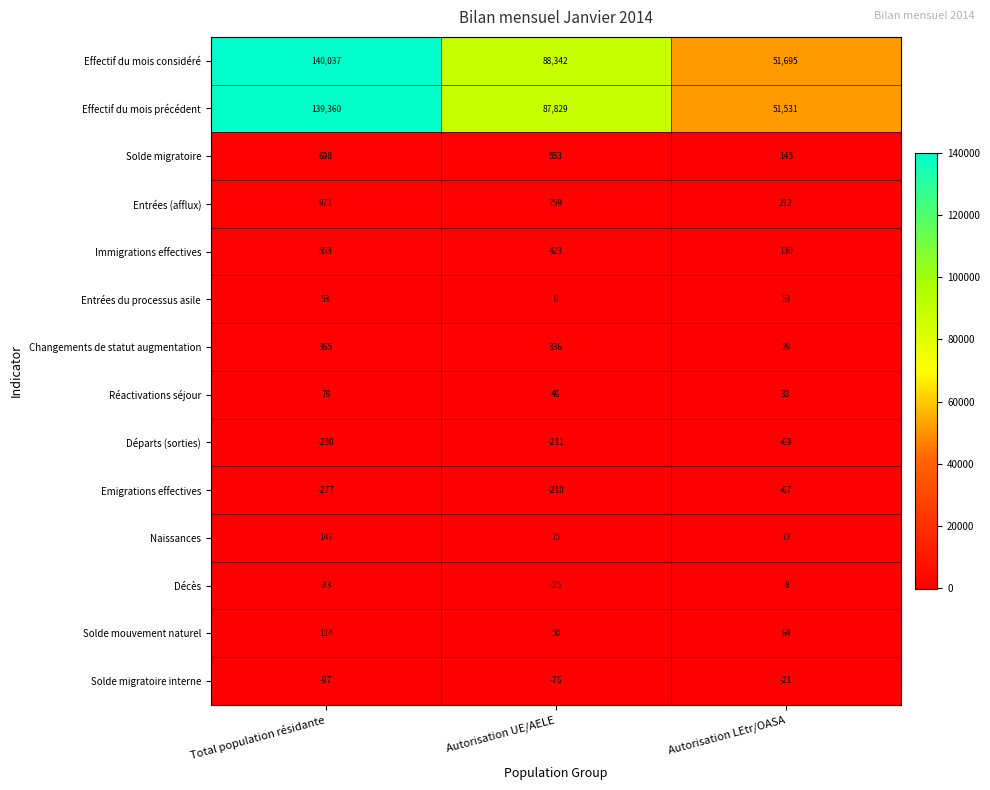

At Autorisation LEtr/OASA, list the series in order from smallest to largest.

Départs (sorties), Emigrations effectives, Solde migratoire interne, Décès, Changements de statut augmentation, Réactivations séjour, Entrées du processus asile, Solde mouvement naturel, Naissances, Immigrations effectives, Solde migratoire, Entrées (afflux), Effectif du mois précédent, Effectif du mois considéré